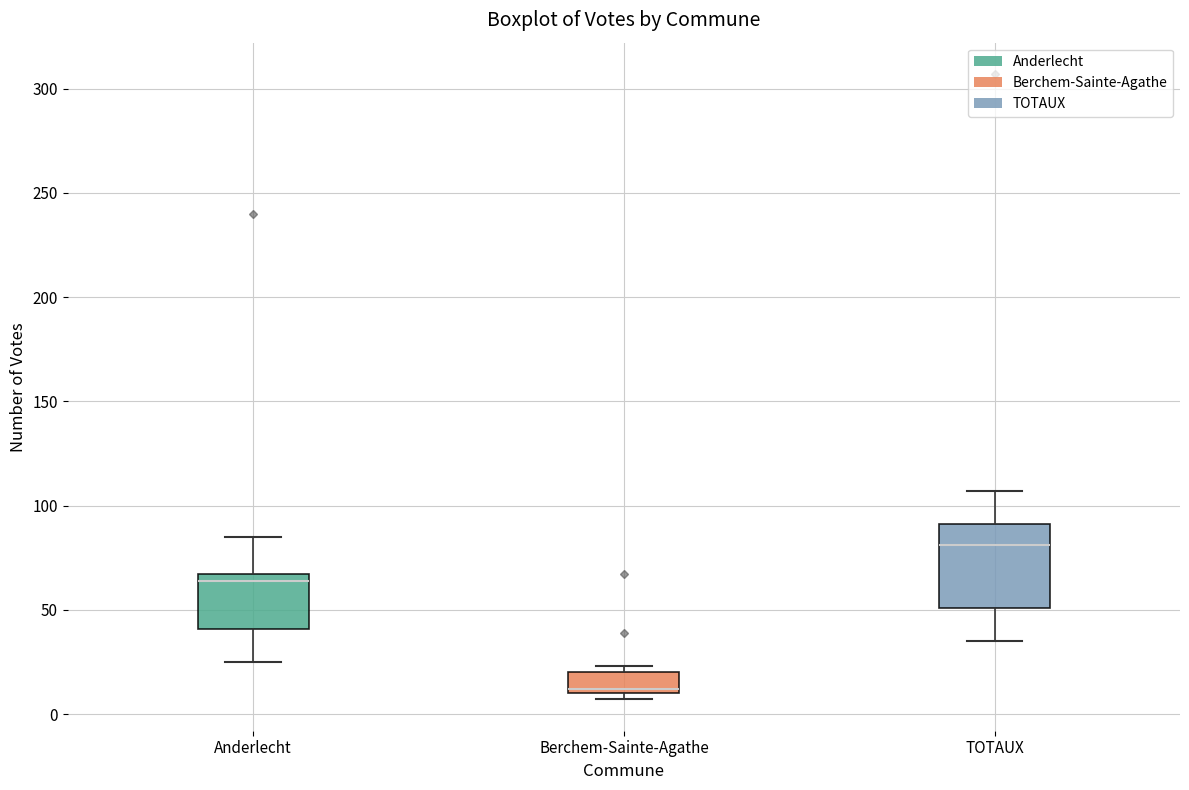

Which box is the tallest, from its lower edge to its upper edge?

TOTAUX